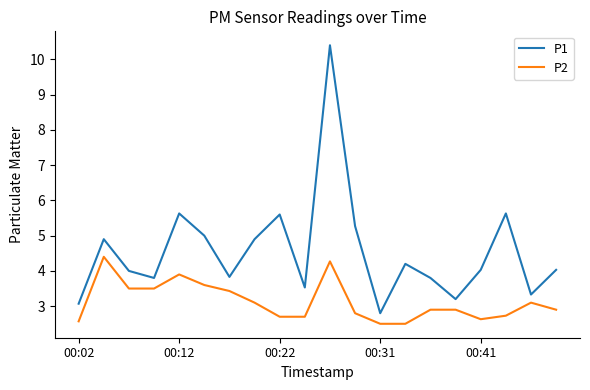

True or false: P1 and P2 cross at least once.

False